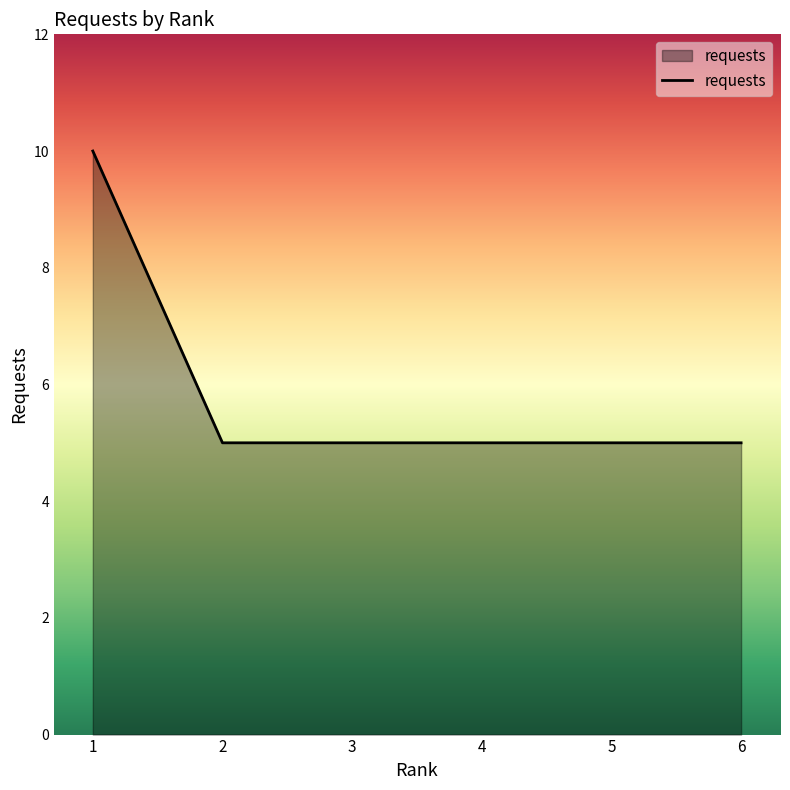

True or false: there are more than 2 points higher than both neighbors.

False